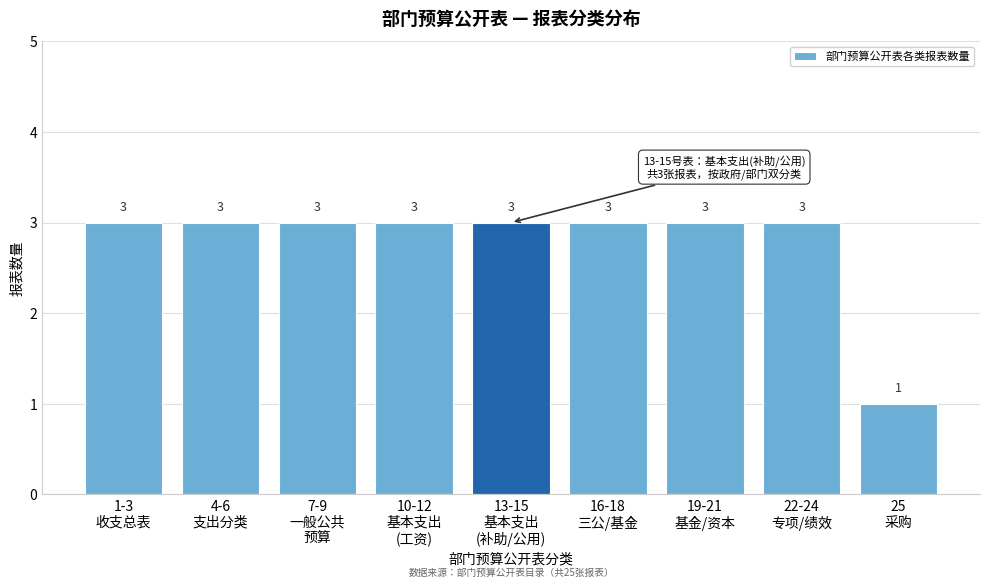

What is the value of the 7th bar from the left?

3